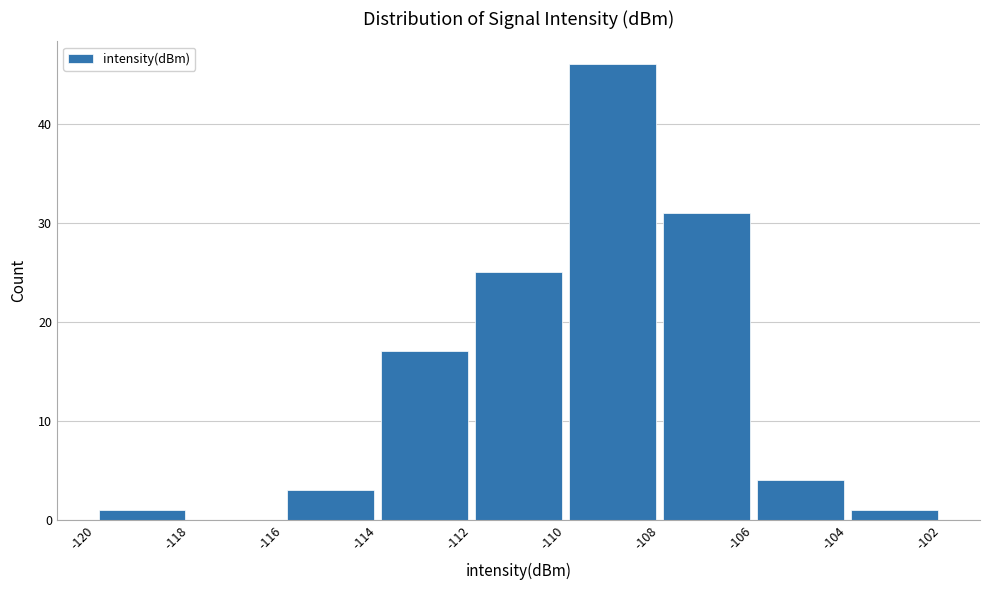

Reading left to right, transcribe this chart: for each bar, give the range it covers on the x-axis and its height. The values are not printed on the chart, so give them approximately, as read against the axis.

-120 to -118: 1
-118 to -116: 0
-116 to -114: 3
-114 to -112: 17
-112 to -110: 25
-110 to -108: 46
-108 to -106: 31
-106 to -104: 4
-104 to -102: 1